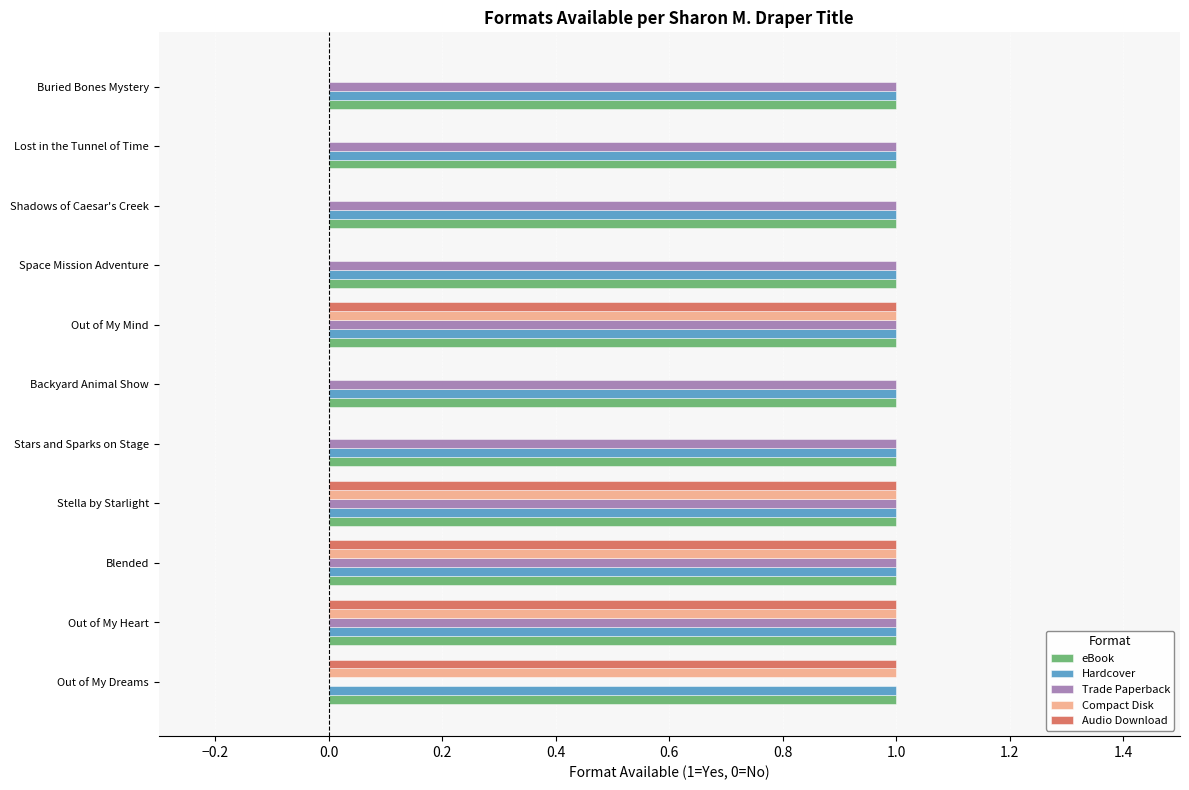

What is the maximum value for Trade Paperback?

1